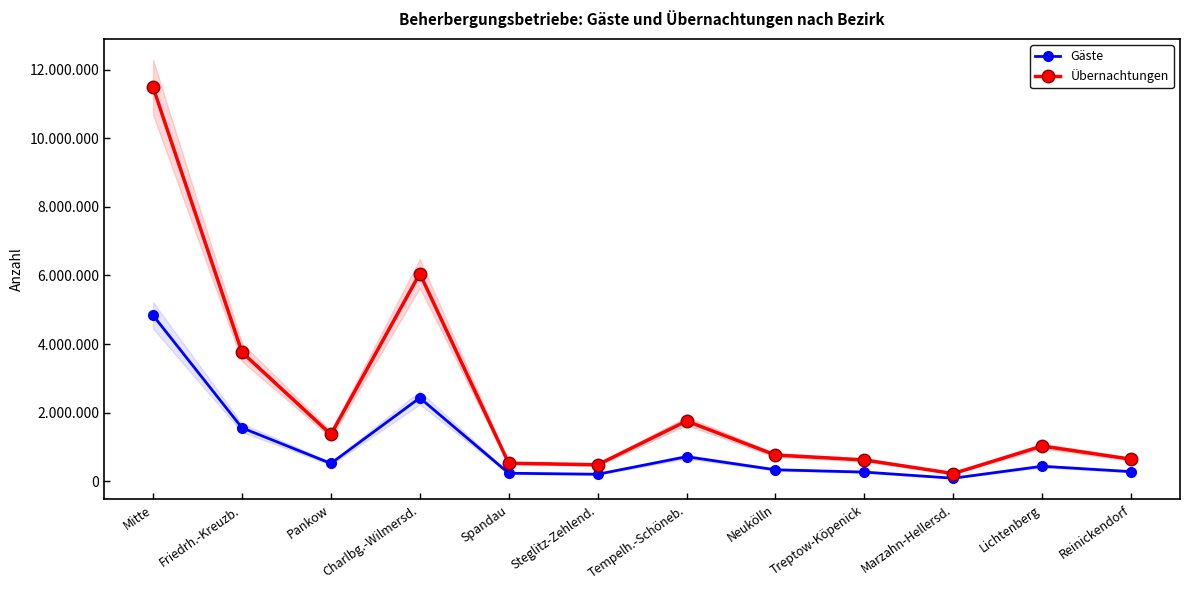

The Übernachtungen series shows 980659 at Reinickendorf. True or false?

False